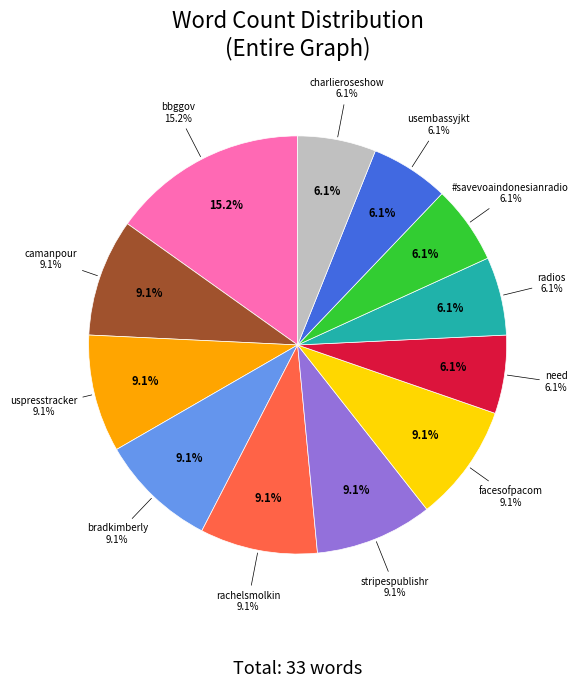

Which category has the smallest portion of the pie?

need